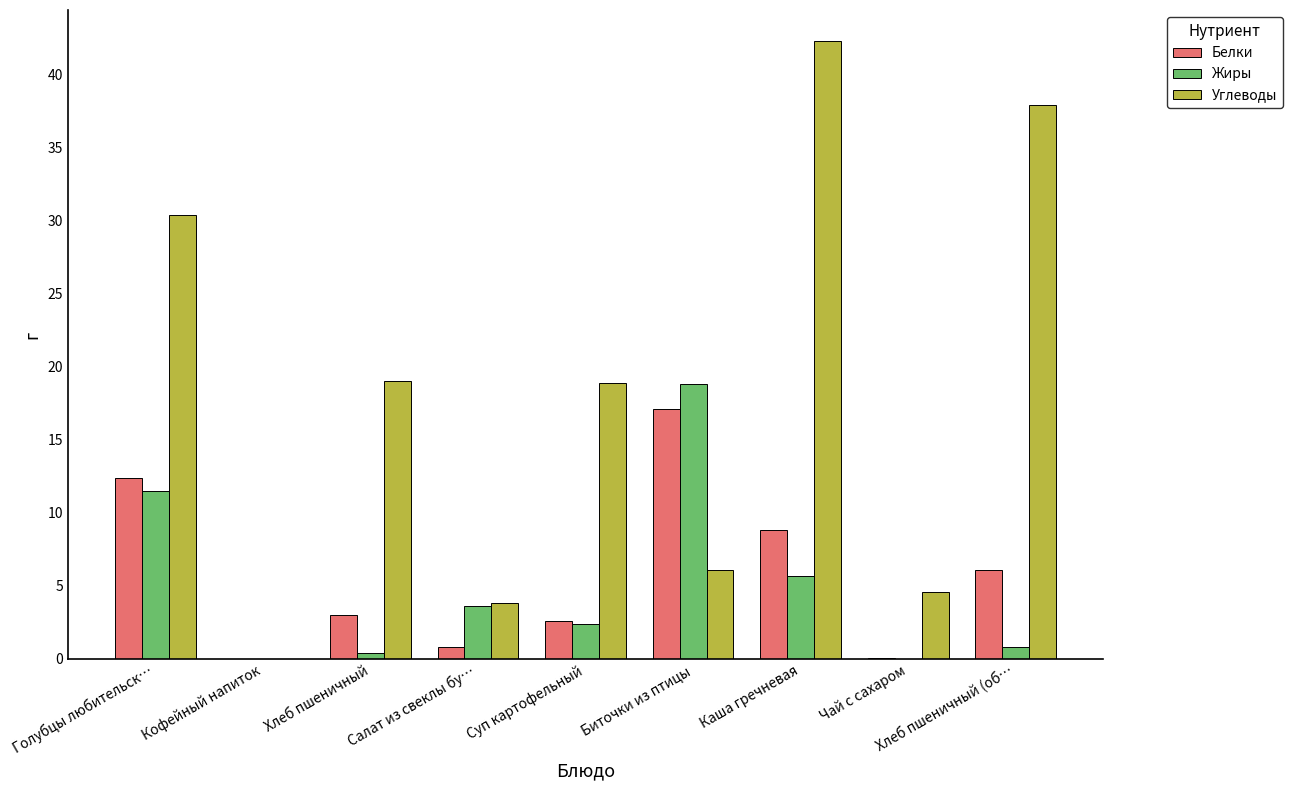

The value of Жиры at Каша гречневая is 9.7. True or false?

False